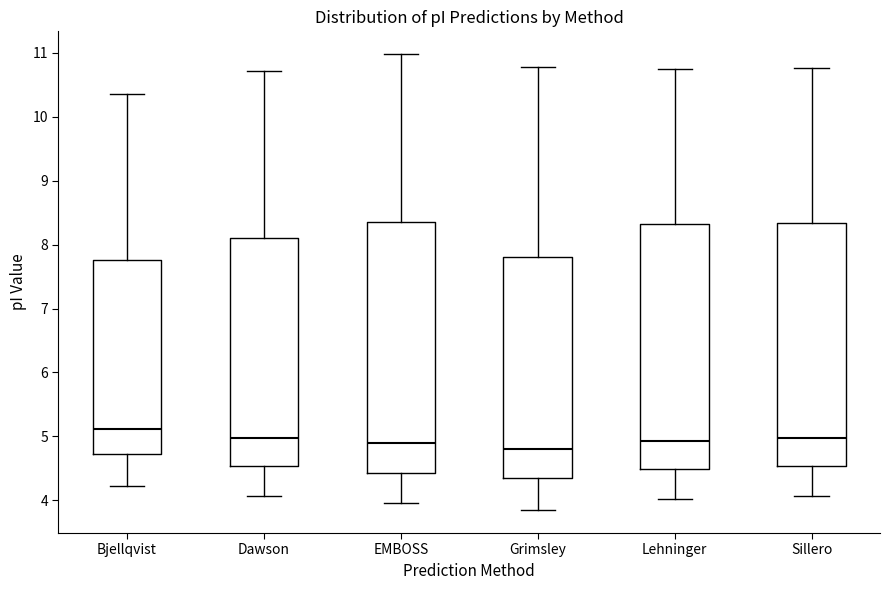

Reading left to right, read every box against the y-axis: the position of its median line, the range the box covers, and the ends of its whiskers. The values are not printed on the chart, so give them approximately, as read against the axis.

Bjellqvist: median 5.1, box 4.7 to 7.8, whiskers 4.2 to 10.4
Dawson: median 5.0, box 4.5 to 8.1, whiskers 4.1 to 10.7
EMBOSS: median 4.9, box 4.4 to 8.4, whiskers 4.0 to 11.0
Grimsley: median 4.8, box 4.3 to 7.8, whiskers 3.8 to 10.8
Lehninger: median 4.9, box 4.5 to 8.3, whiskers 4.0 to 10.7
Sillero: median 5.0, box 4.5 to 8.3, whiskers 4.1 to 10.8